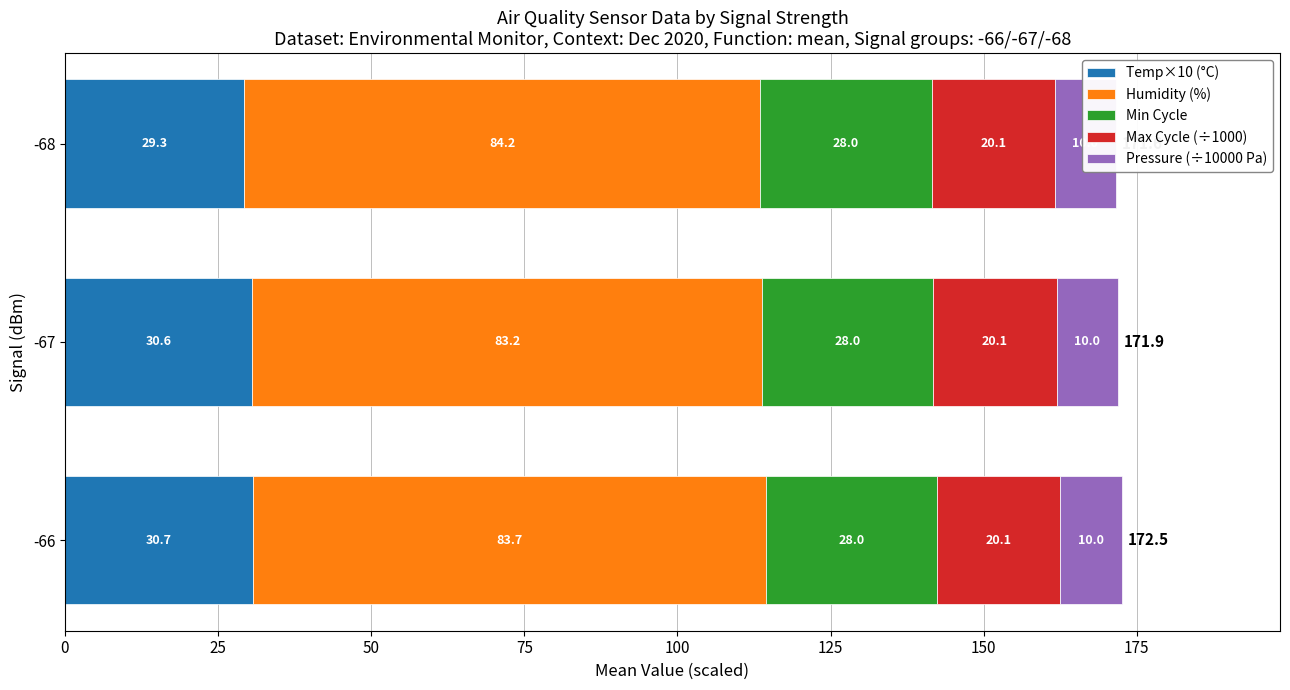

The value of Max Cycle (÷1000) at 0 is 1.2. True or false?

False